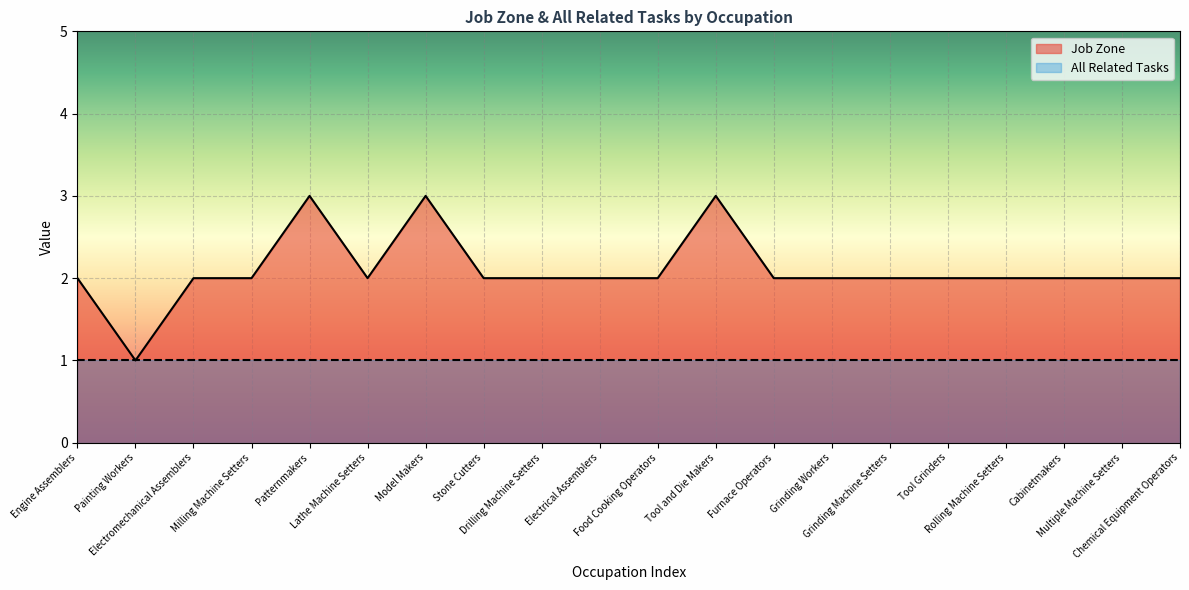

Reading left to right, extract all data points from this chart.

2	1	2	2	3	2	3	2	2	2	2	3	2	2	2	2	2	2	2	2